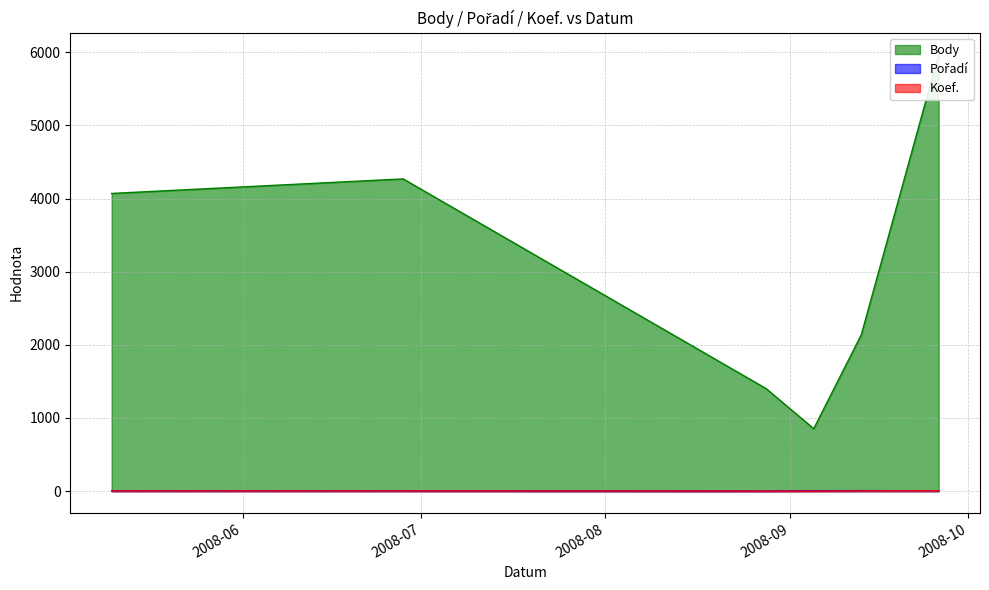

Rank the series by their maximum value, from highest to lowest.

Body, Pořadí, Koef.